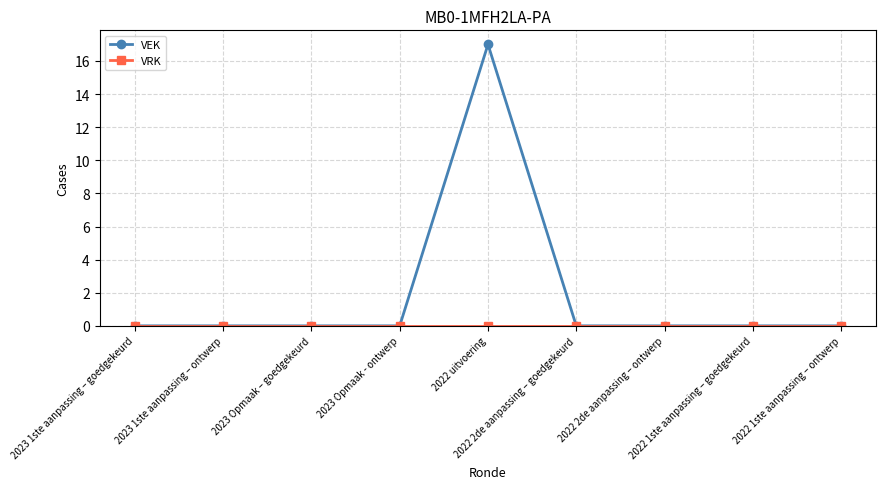

Which series has the largest range (max minus min)?

VEK